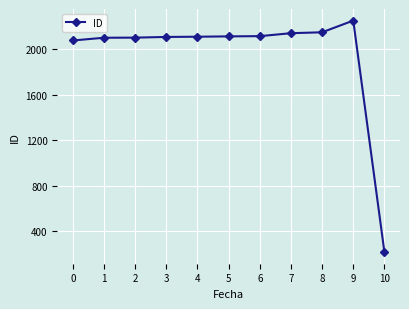

True or false: the data has more than 0 interior local peaks.

True